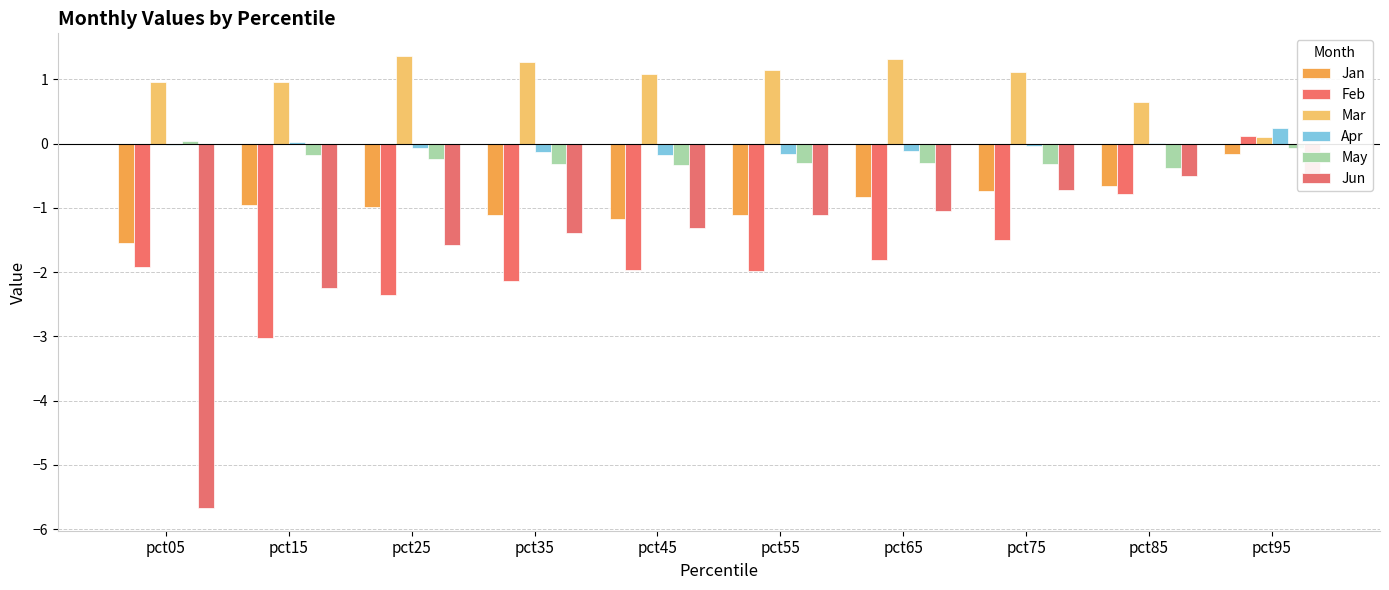

At pct55, list the series in order from largest to smallest.

Mar, Apr, May, Jan, Jun, Feb